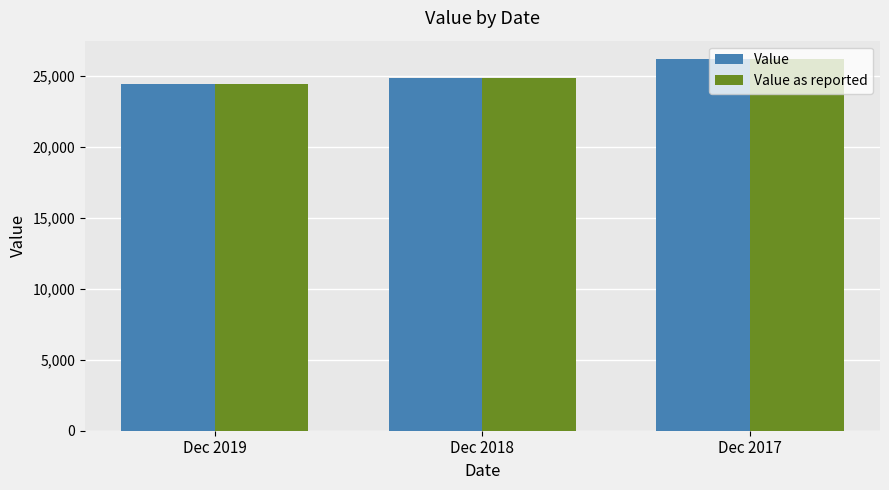

At which label does Value as reported reach its peak?

Dec 2017